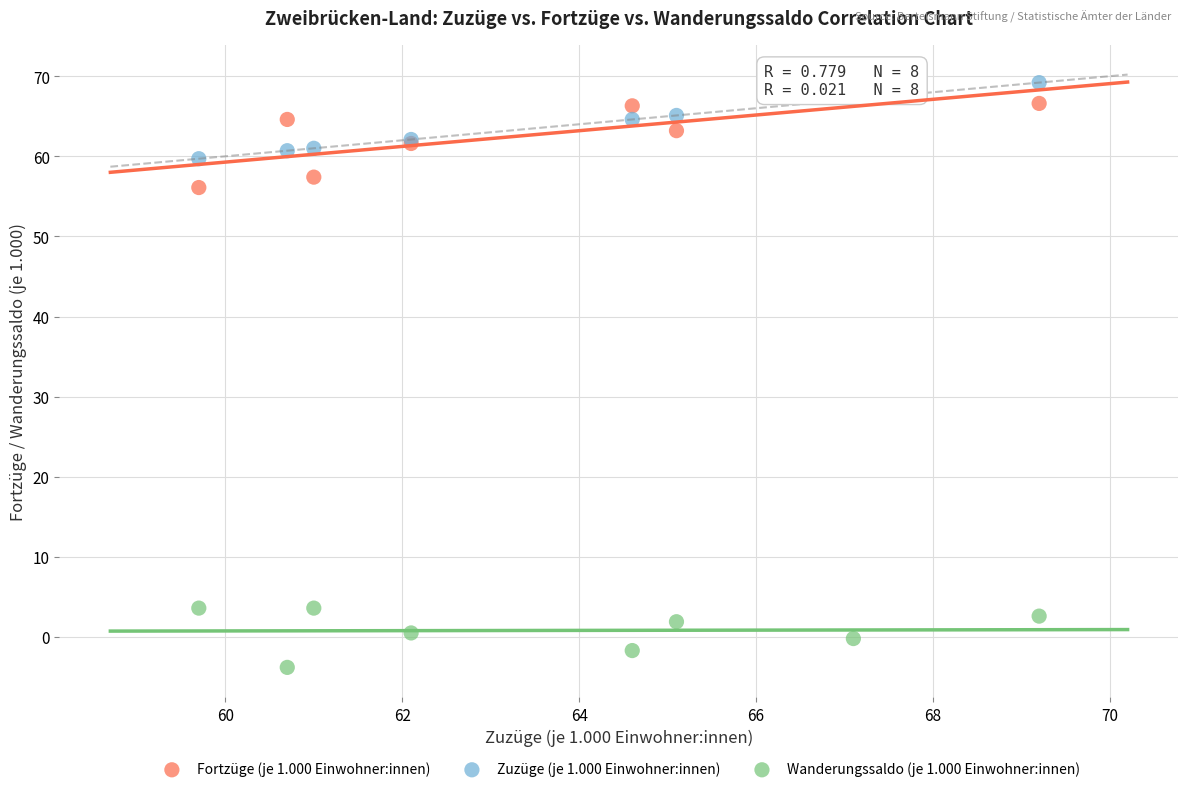

Which series contains the lowest Y value?

Wanderungssaldo (je 1.000 Einwohner:innen)